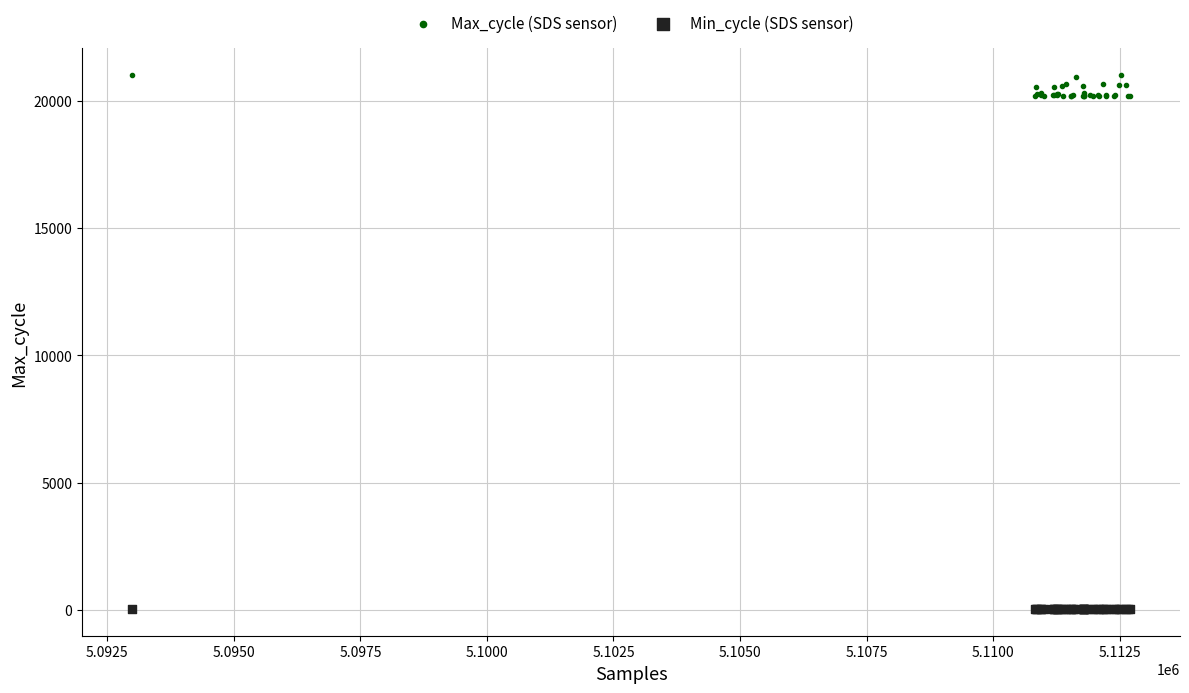

Which series reaches the maximum Y coordinate?

Max_cycle (SDS sensor)